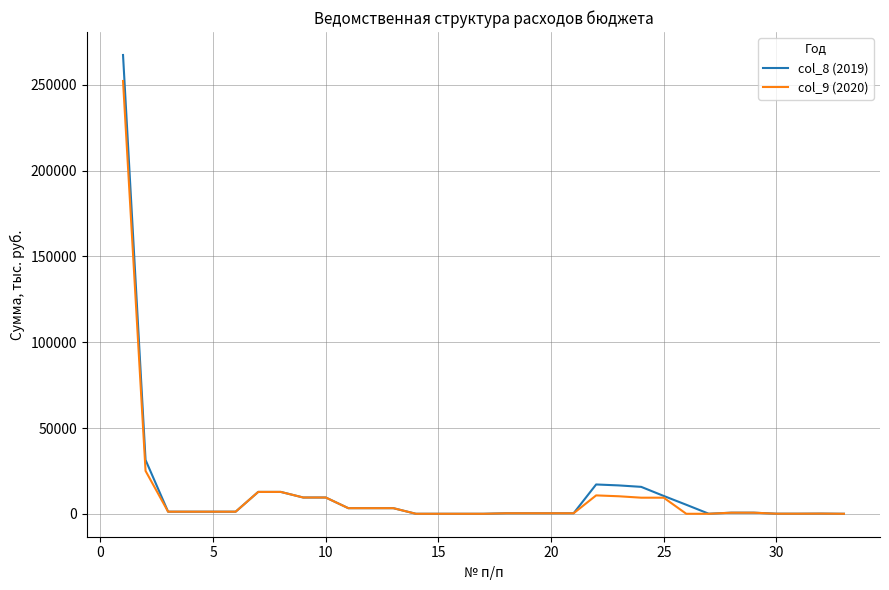

Is this an area chart (filled region under the line)?

No